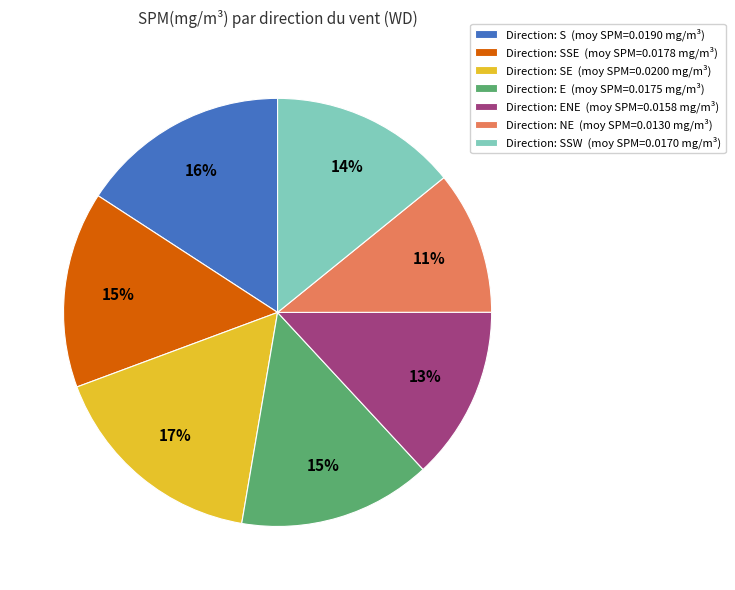

How many slices are in this pie chart?

7